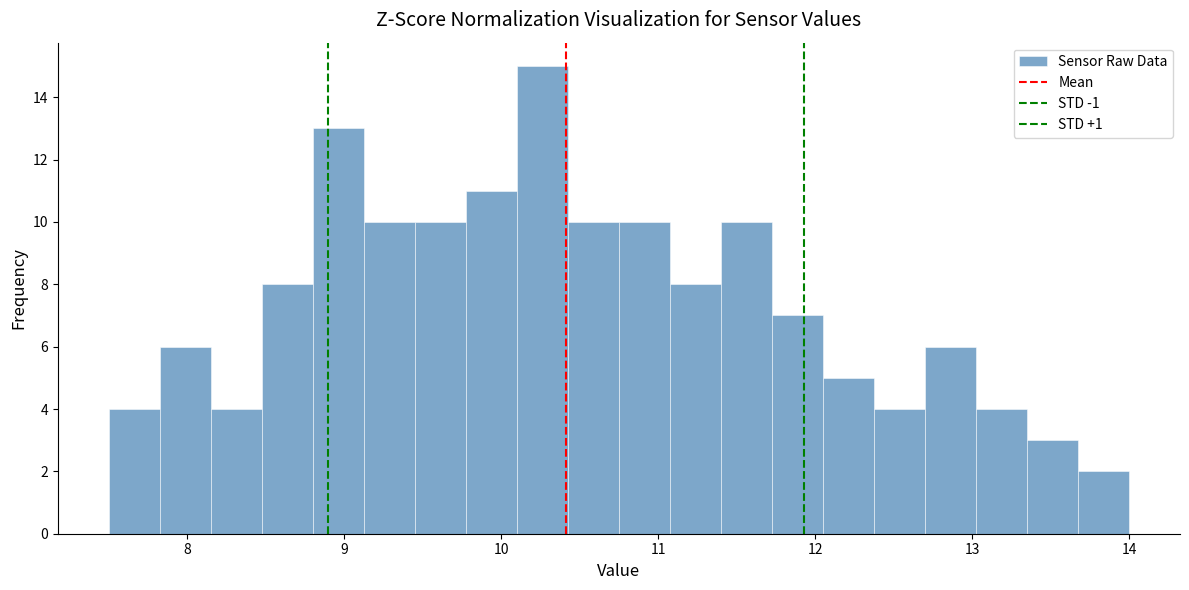

Around what value on the x-axis is the tallest bar? Give the approximate position of its centre, as read against the axis.

10.3